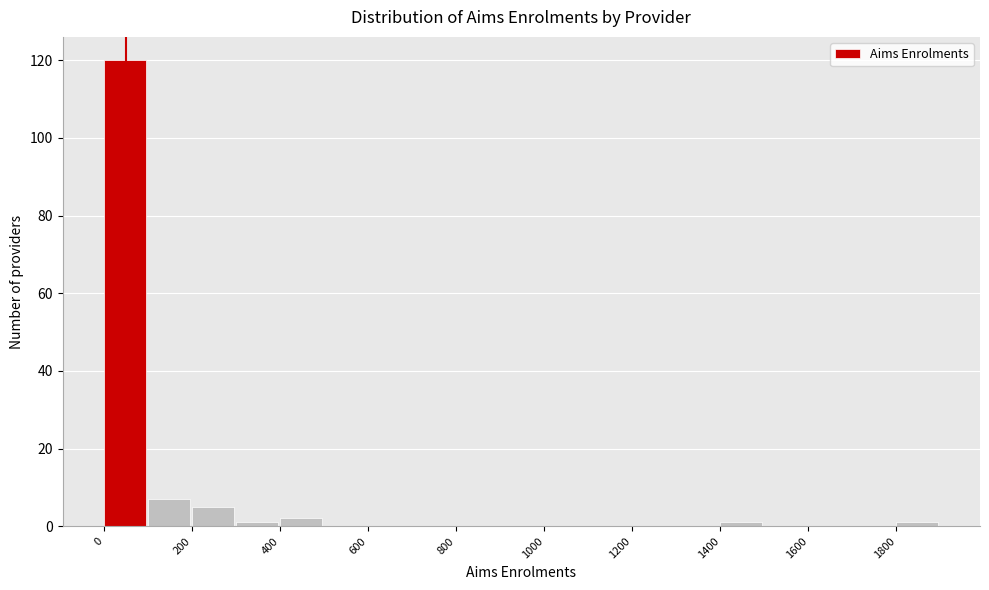

Which range on the x-axis has the tallest bar?

0 to 100